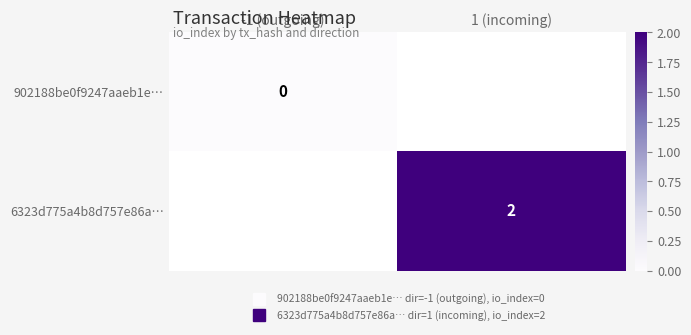

How many data points does each series have?

2